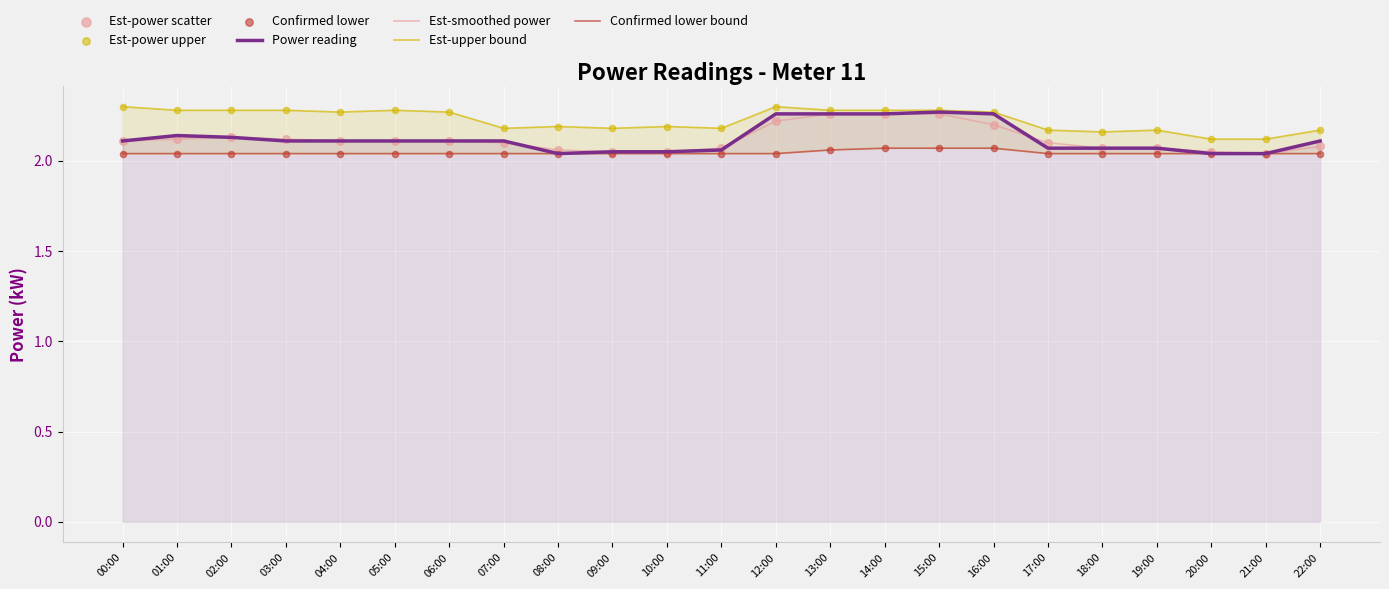

Which series contains the highest Y value?

power_upper